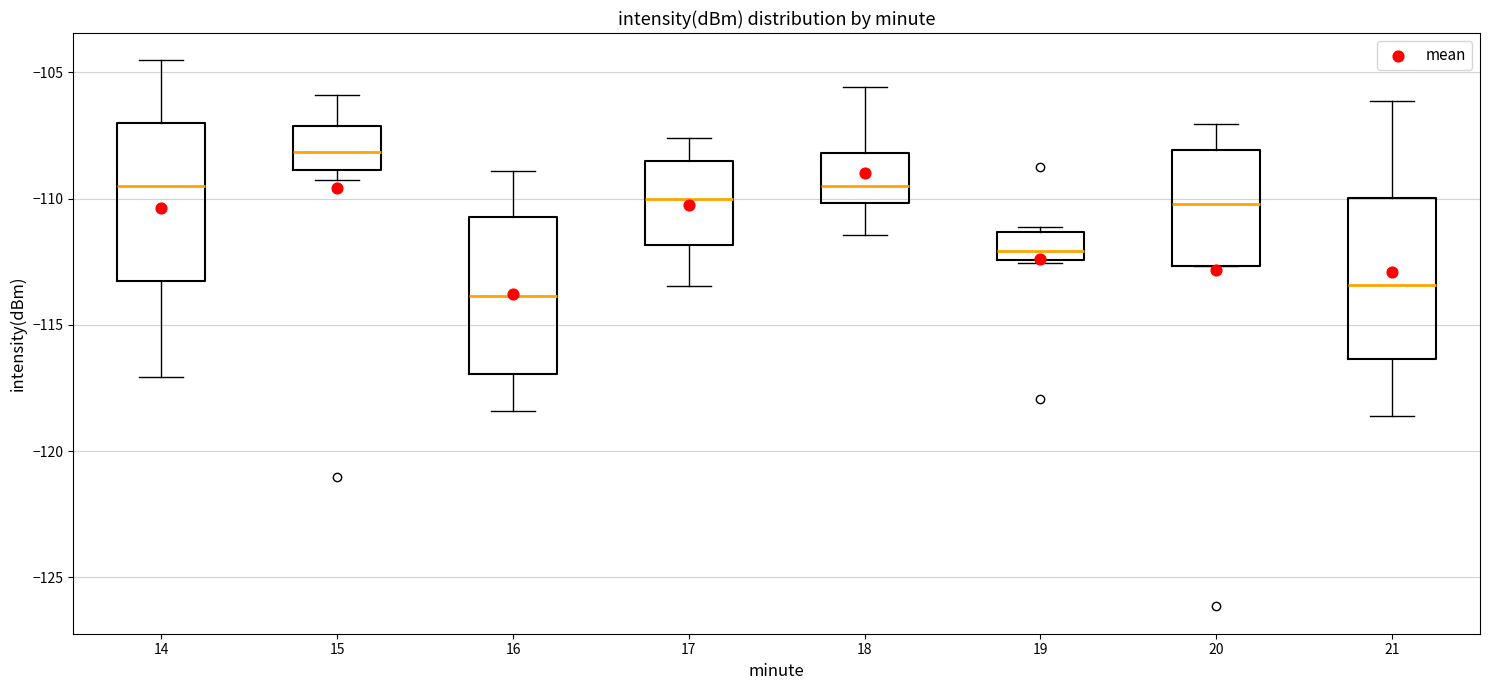

Which box has the highest median line?

15